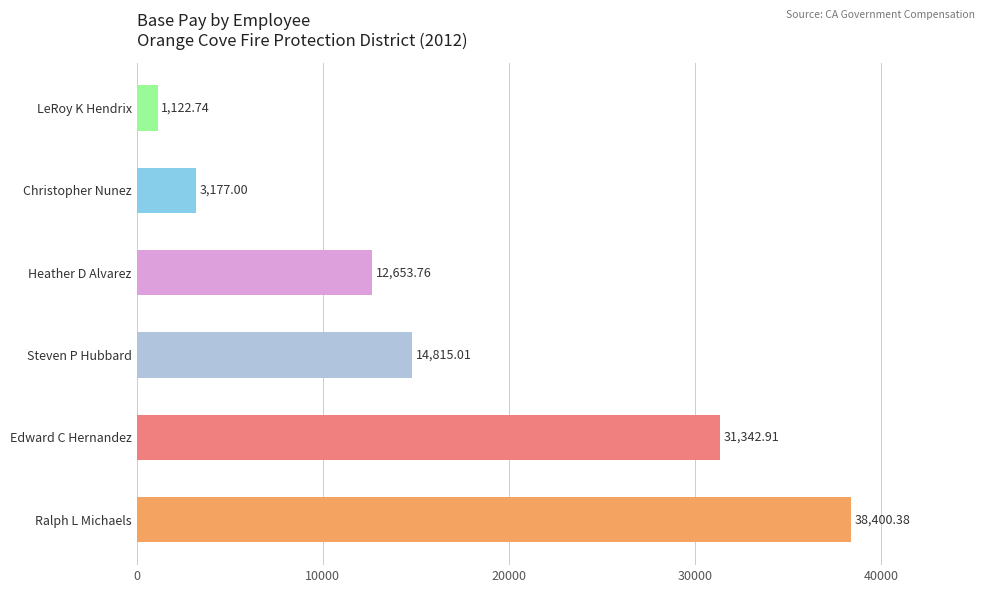

How many values are below 14815?

3